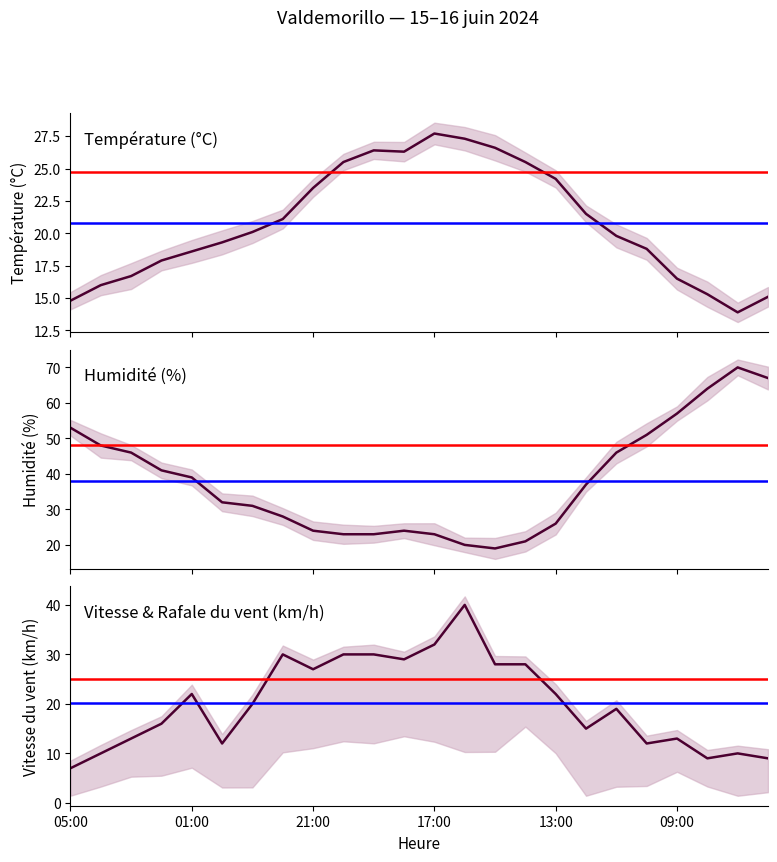

Which series changed the most between 13:00 and 09:00?

Humidité (%)